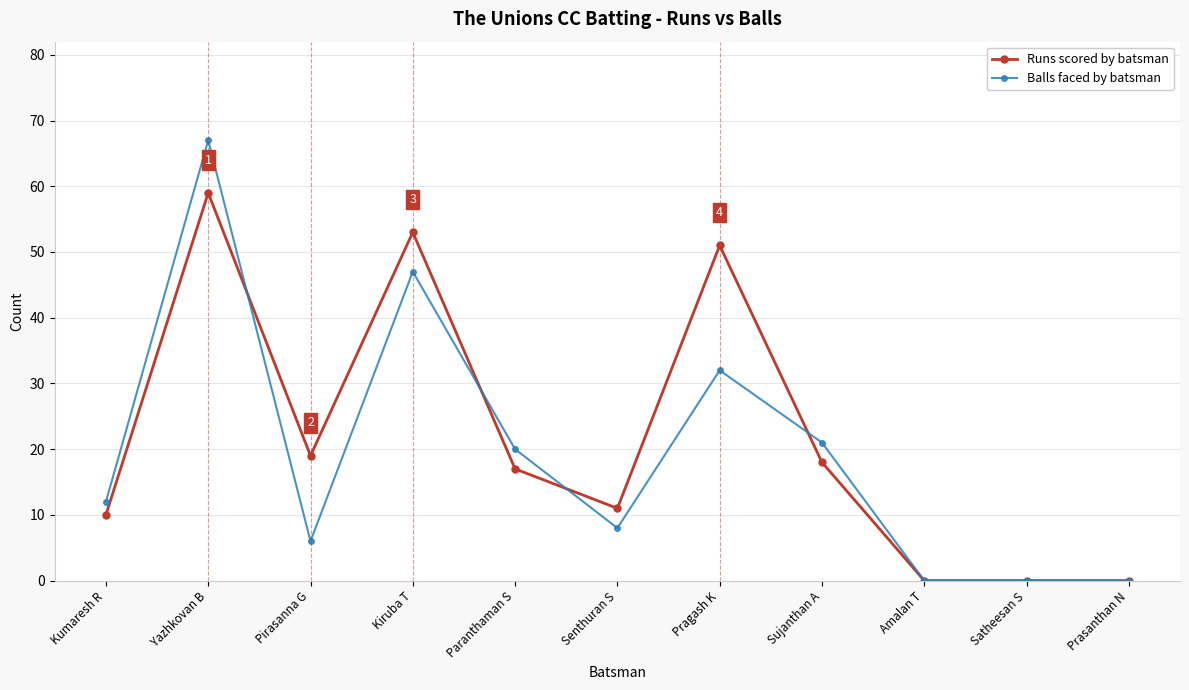

What is the difference between the maximum and second lowest values in the Balls faced by batsman series?

67